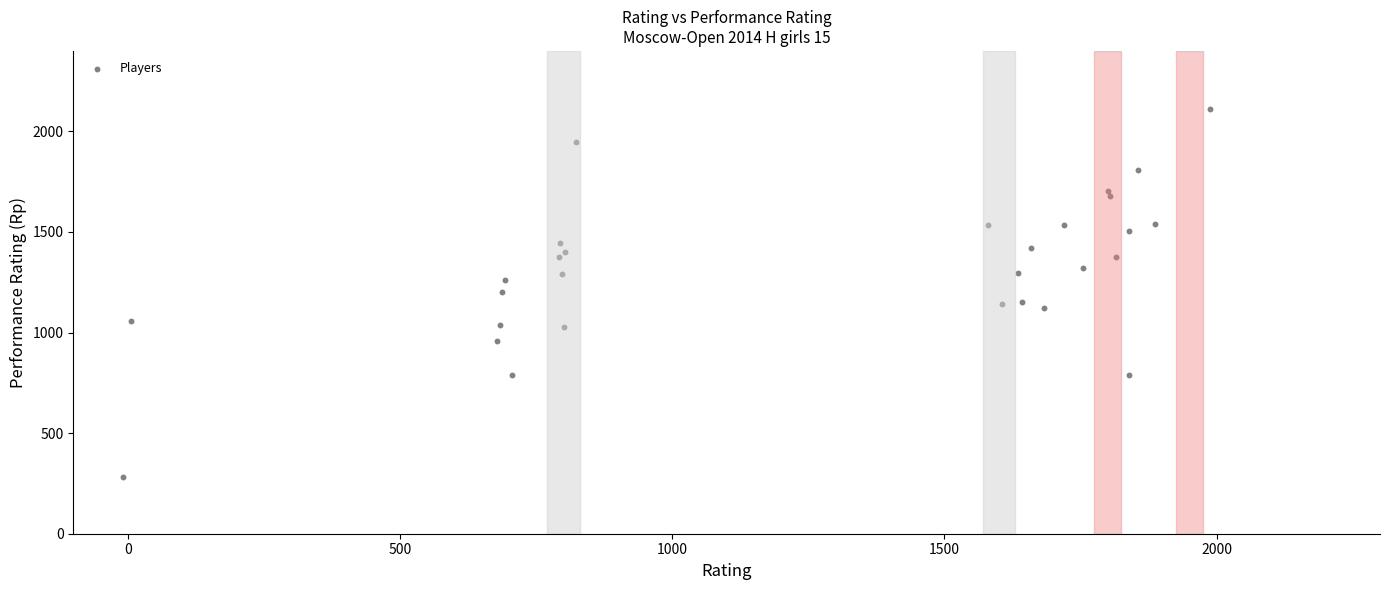

What is the range of Y values (max minus min)?

1833.3